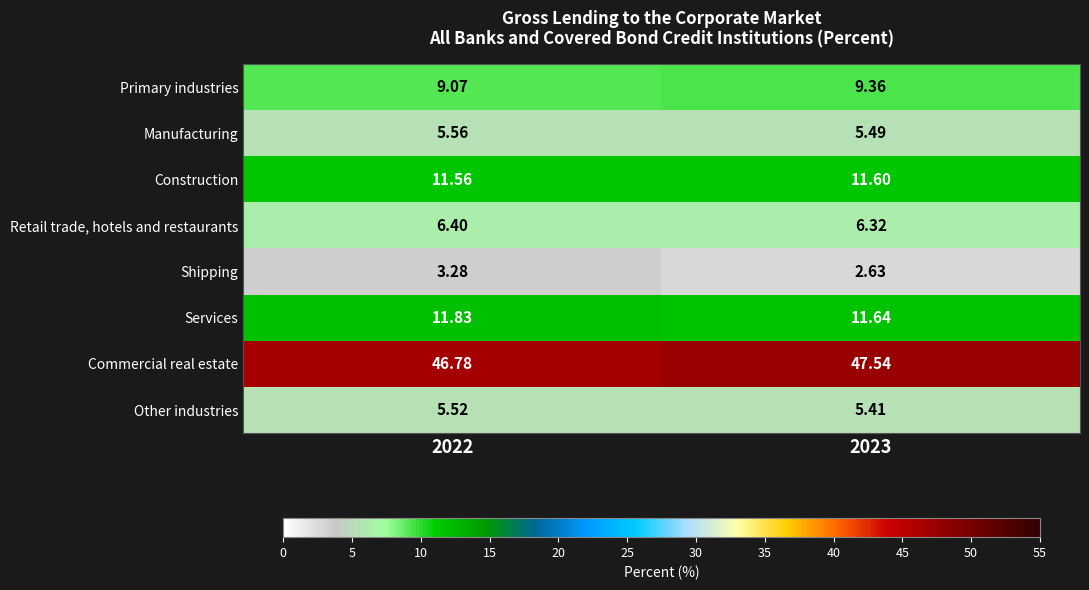

List the series in order of their peak value, highest first.

Commercial real estate, Services, Construction, Primary industries, Retail trade, hotels and restaurants, Manufacturing, Other industries, Shipping